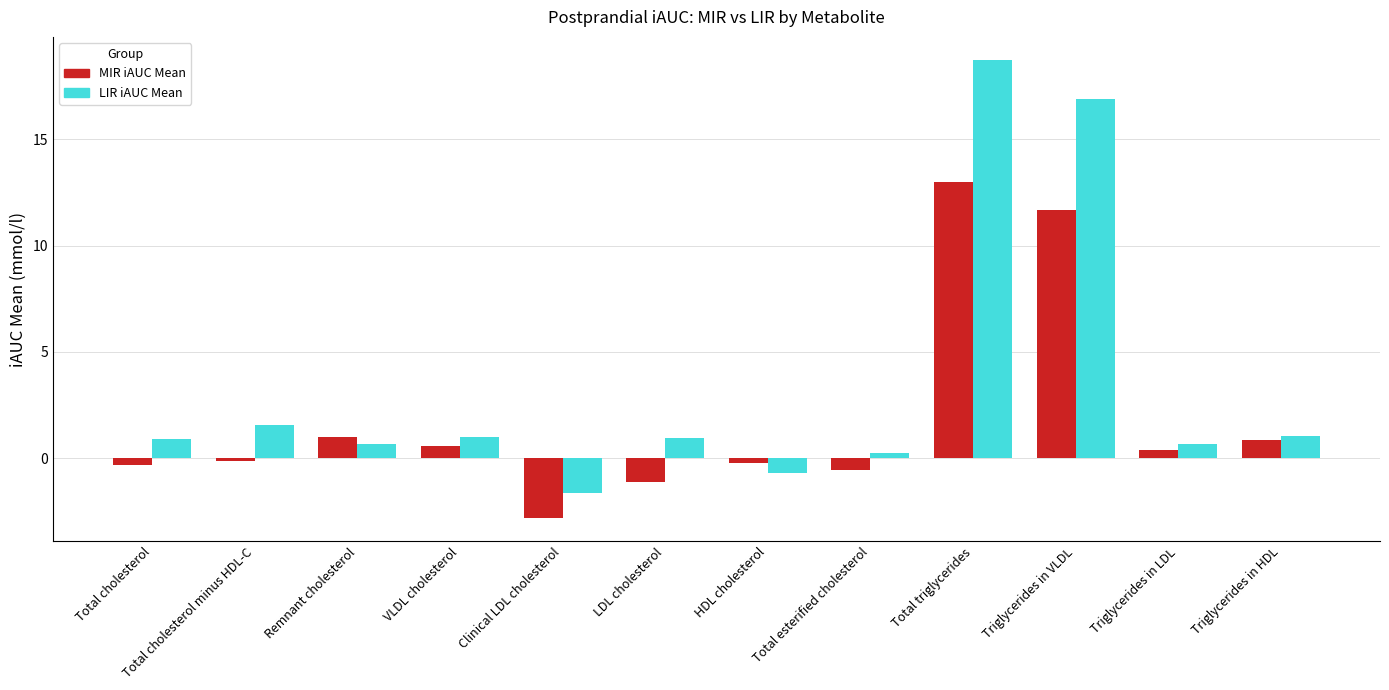

List the series in order of their overall mean, highest first.

LIR iAUC Mean, MIR iAUC Mean